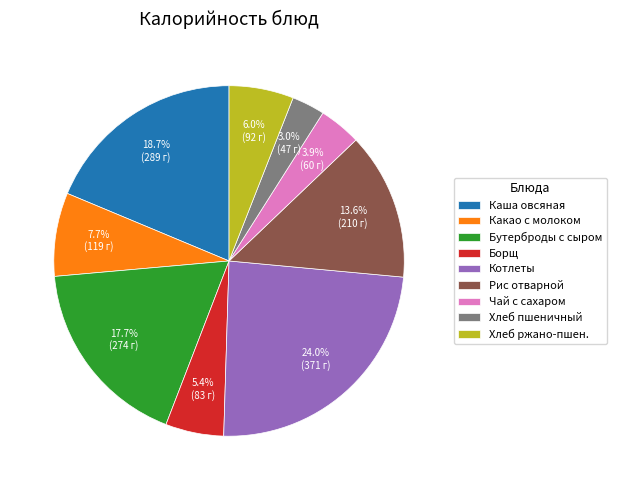

To the nearest percent, what portion does Хлеб пшеничный represent?

3%